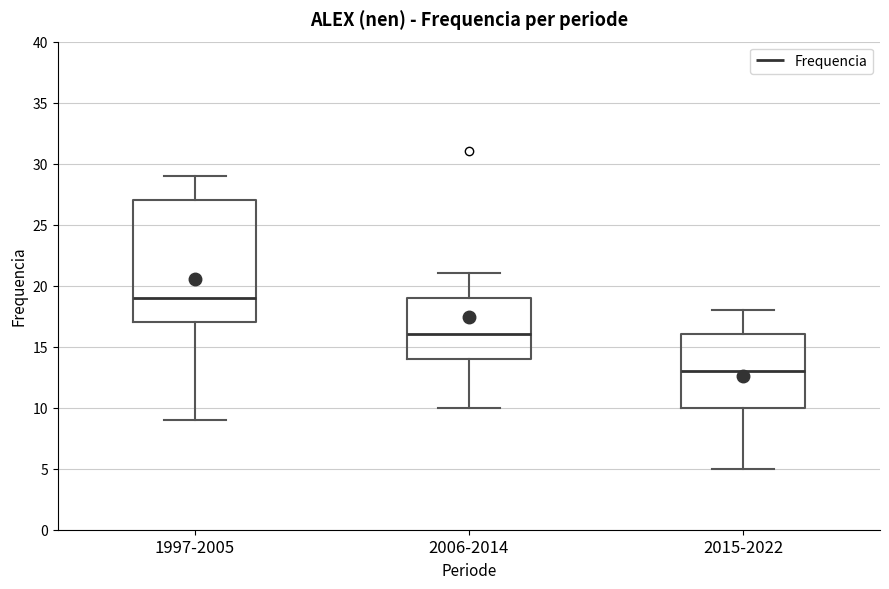

Which box is the tallest, from its lower edge to its upper edge?

1997-2005